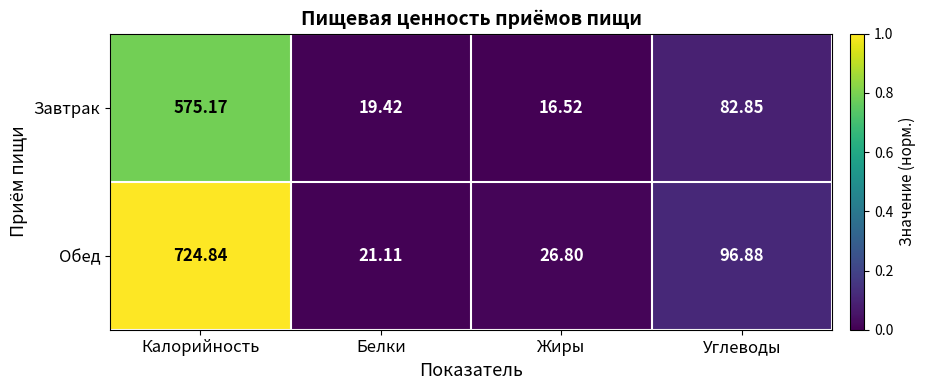

Rank the series at Углеводы from highest to lowest value.

Обед, Завтрак